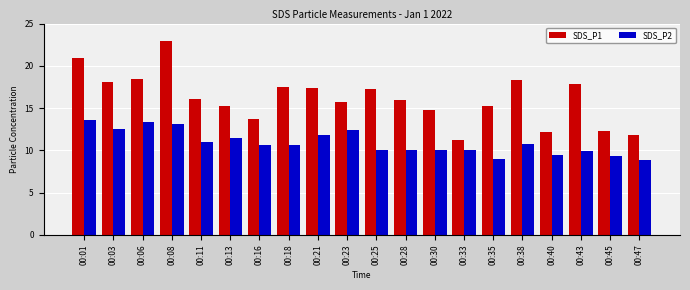

Read the SDS_P1 value at 00:21.

17.4